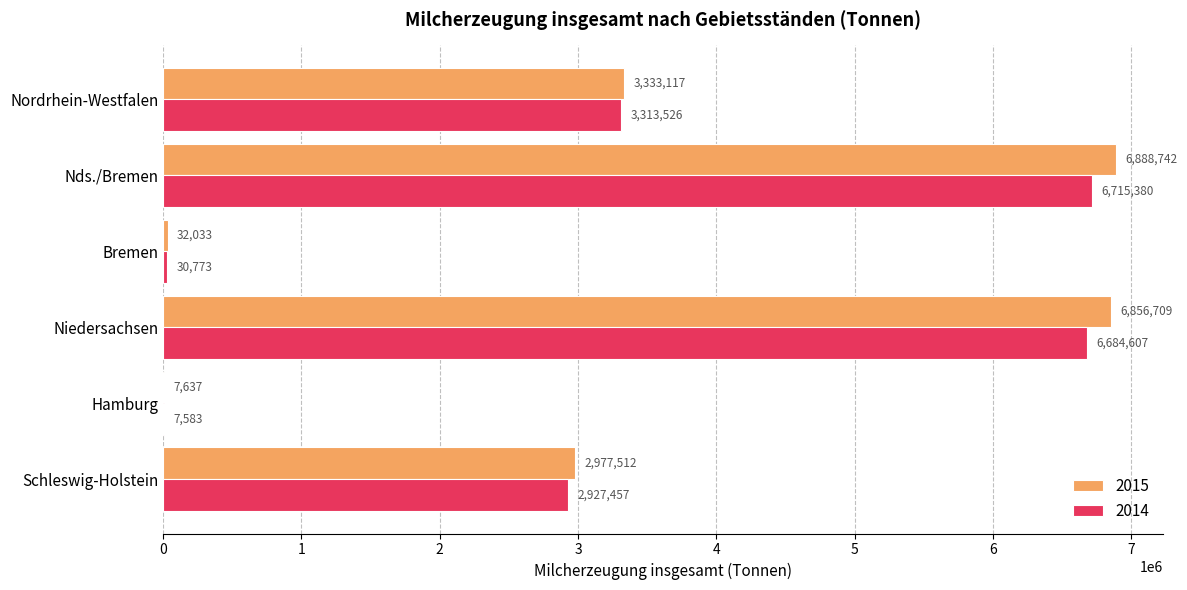

What is the greatest value displayed?

6888742.0